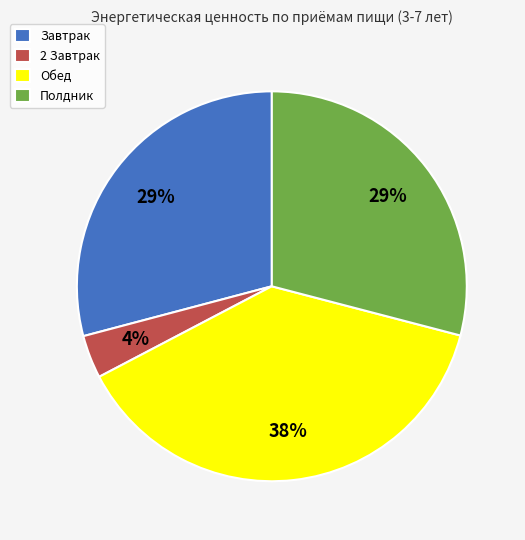

Is it true that 2 Завтрак is 4% of the pie?

True